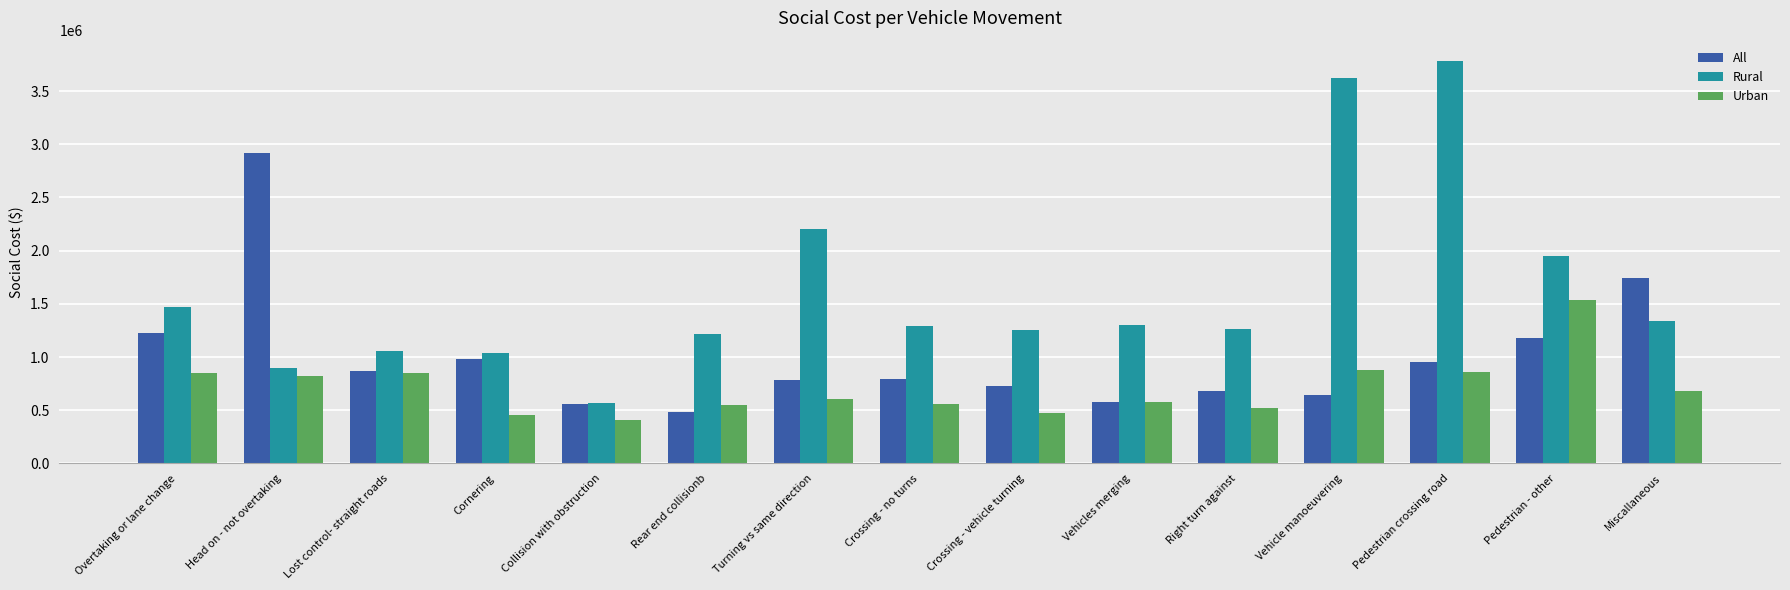

What is the difference between the Rural values at Crossing - no turns and Head on - not overtaking?

394400